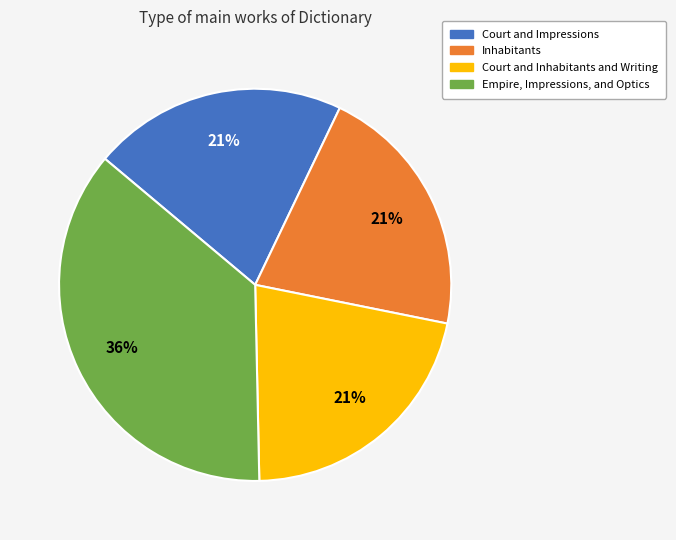

Is it true that Inhabitants is 10% of the pie?

False